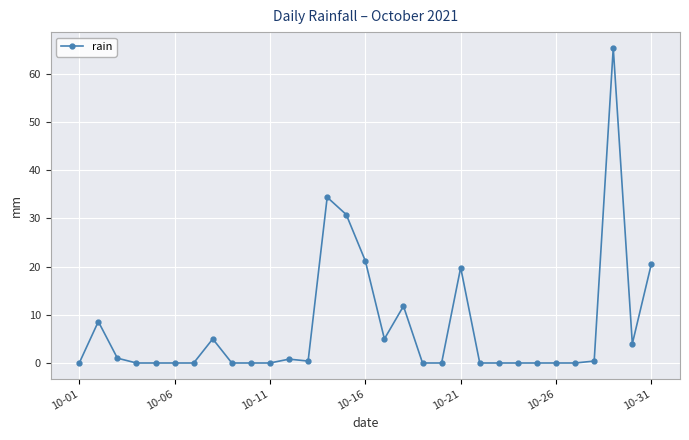

What is the maximum value shown in the chart?

65.4